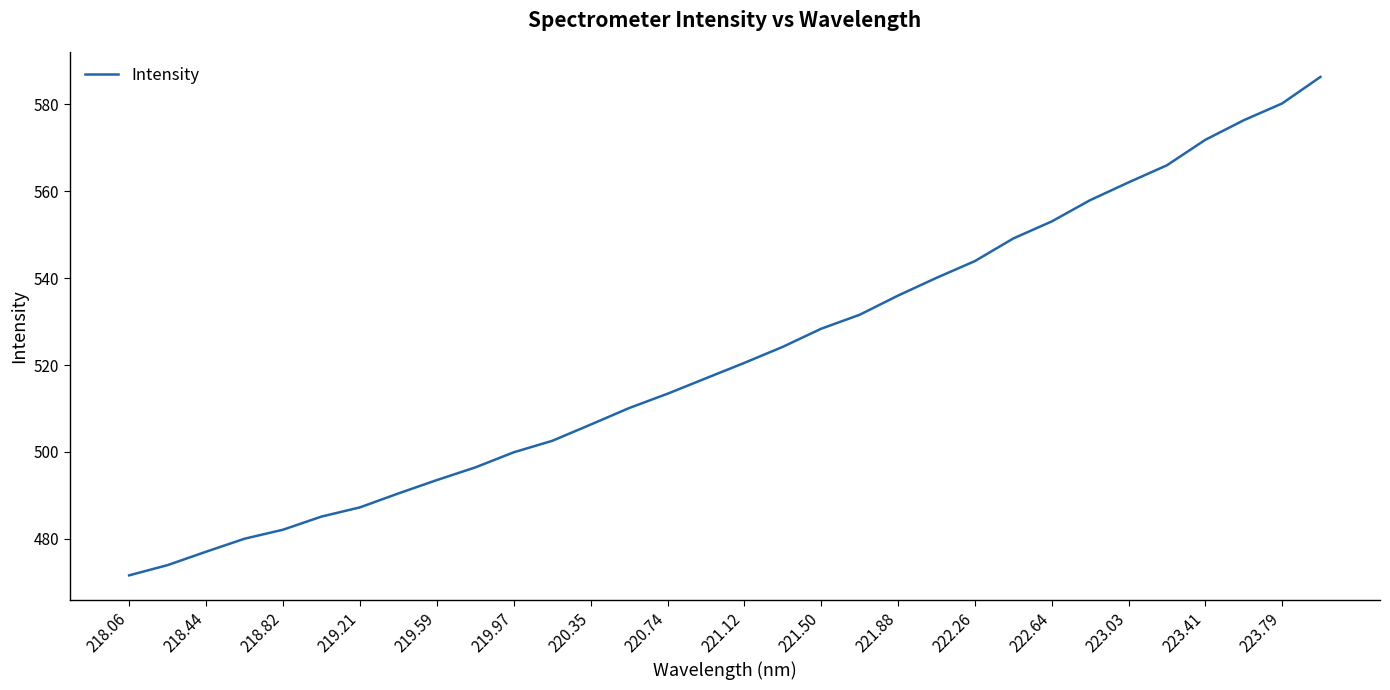

What is the minimum value shown in the chart?

471.6